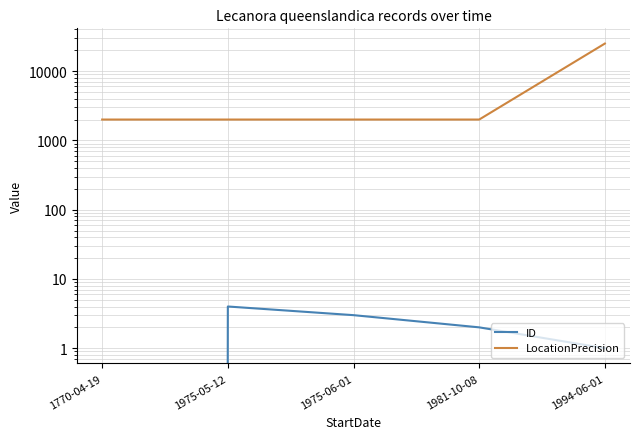

Which series has the largest total across all categories?

LocationPrecision